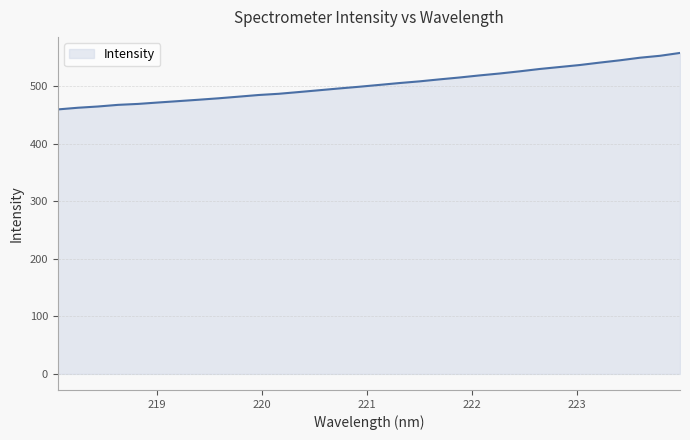

What is the difference between the maximum and minimum values?

98.1